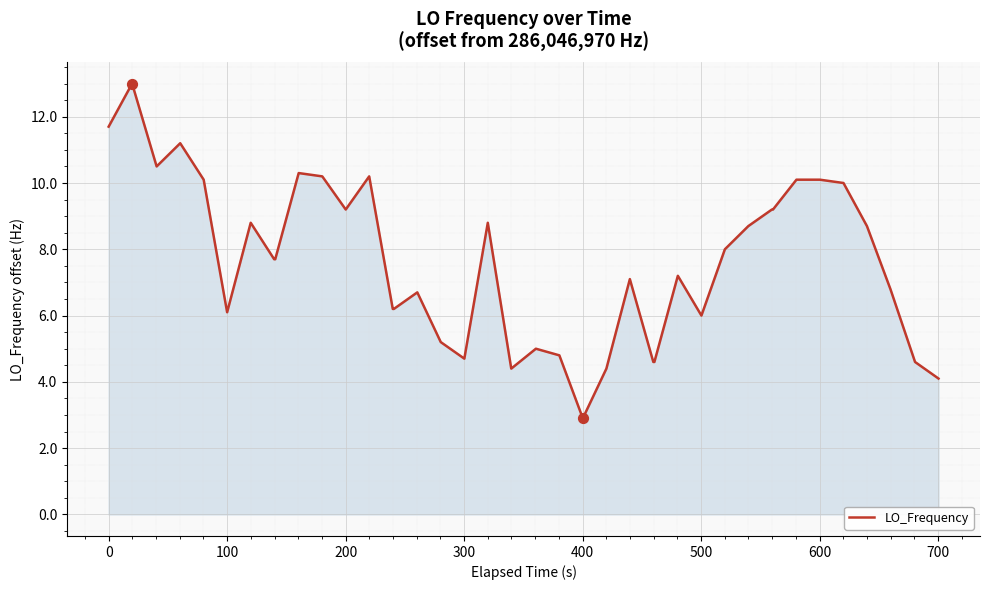

What is the difference between the maximum and minimum values?

10.1